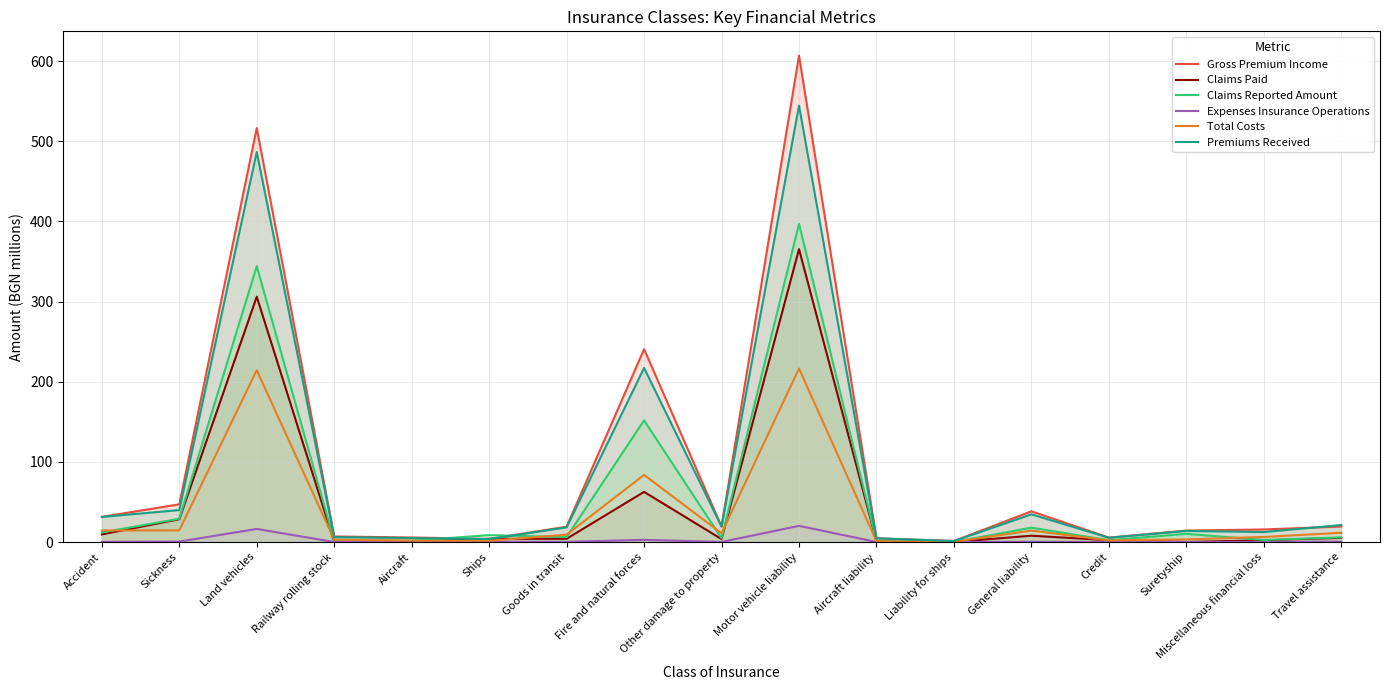

How many categories are shown in the chart?

17